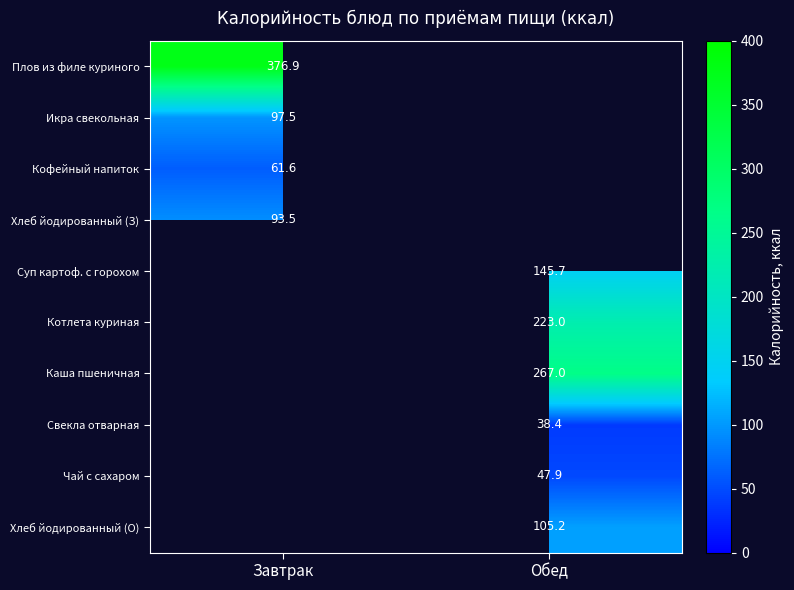

The Икра свекольная series shows 127.1 at Завтрак. True or false?

False